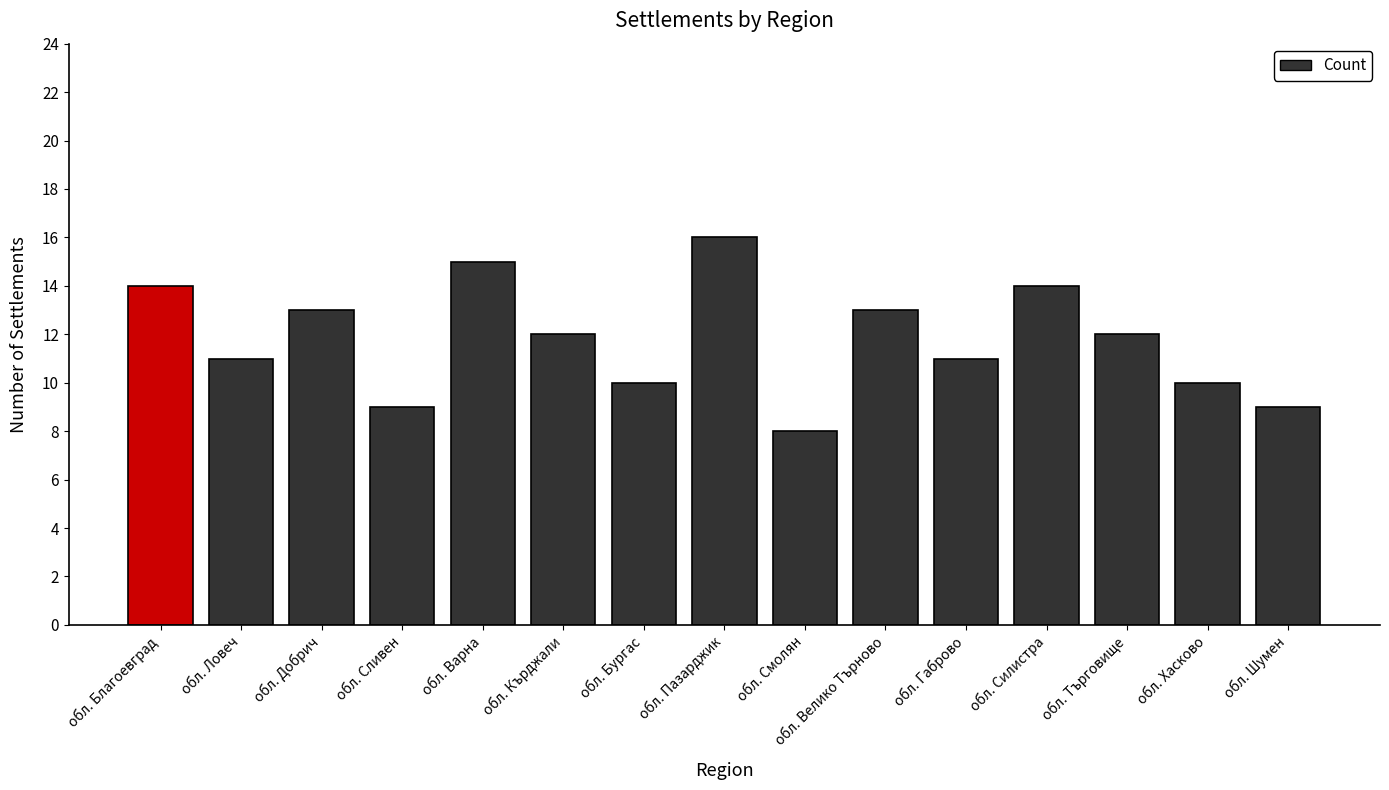

Which label corresponds to the smallest value in the chart?

обл. Смолян